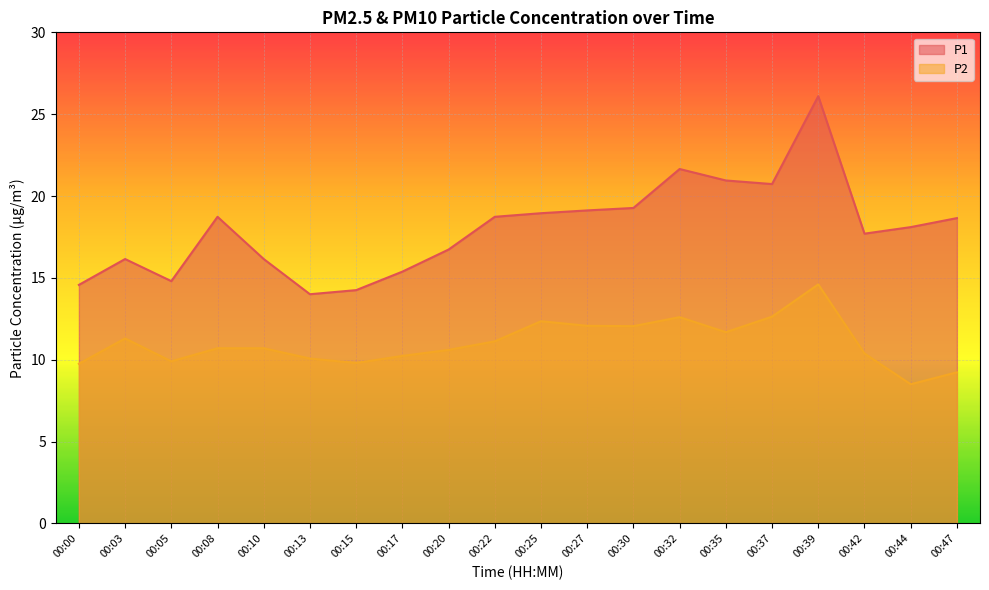

What is the sum of all P1 values?

360.7